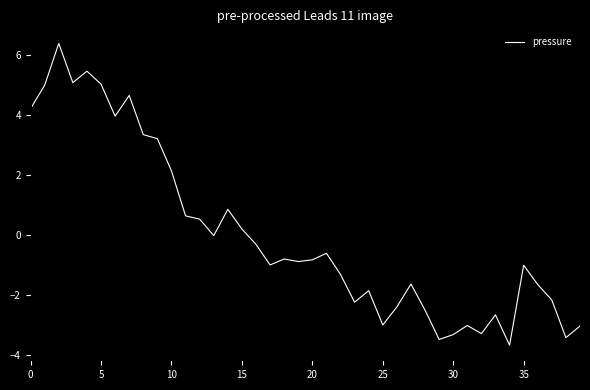

What is the greatest value displayed?

6.4